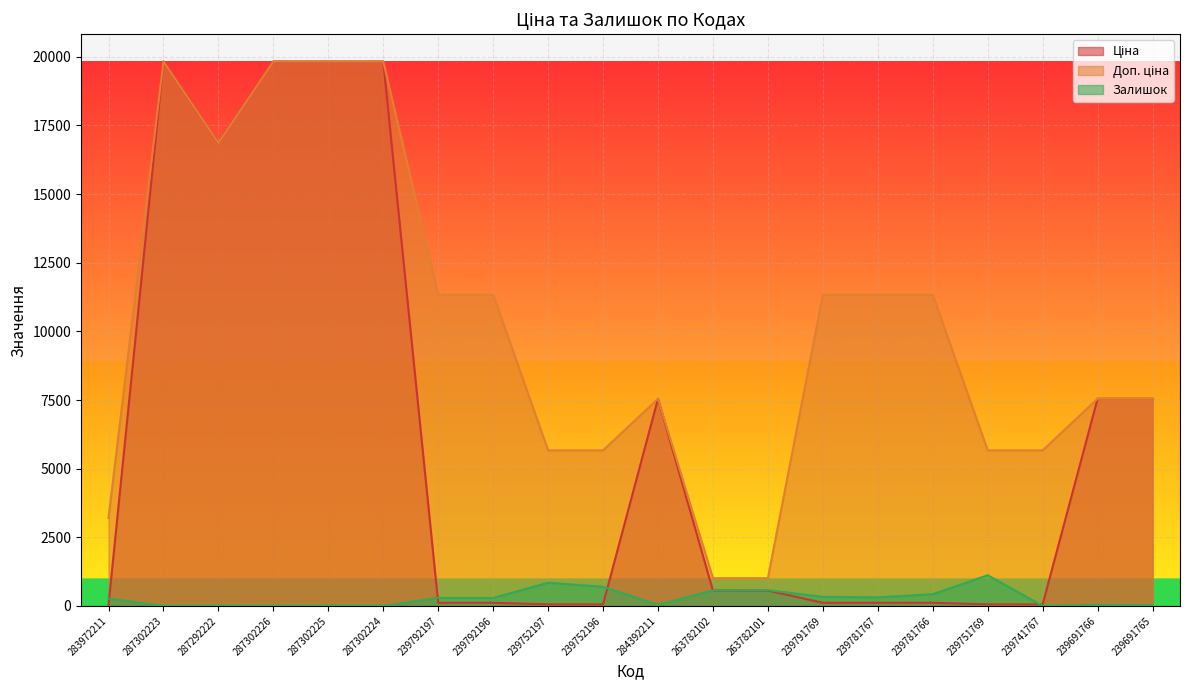

How many lines are shown in the chart?

3